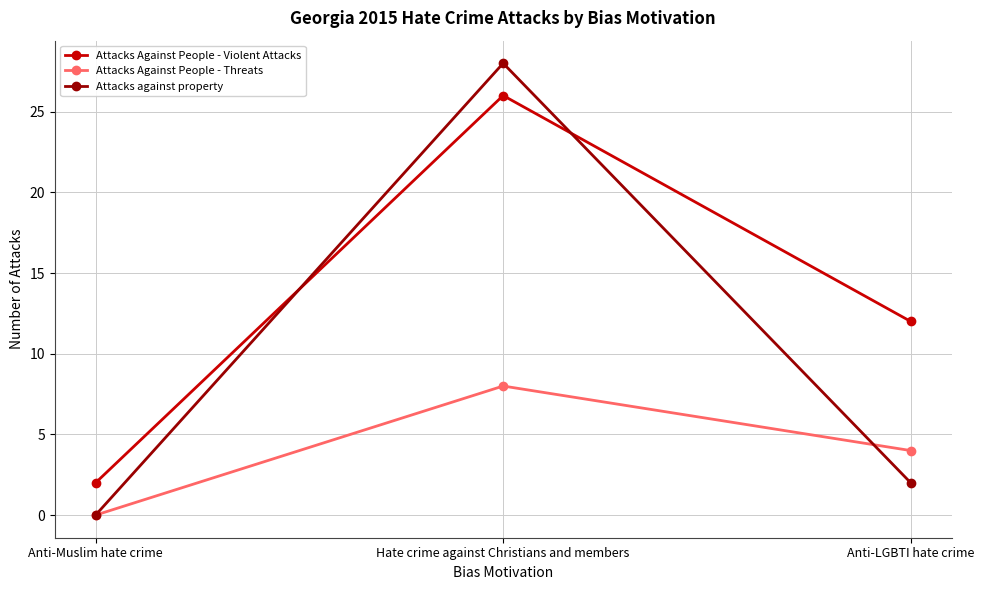

Reading left to right, transcribe all the data shown in this chart.

Attacks Against People - Violent Attacks: 2	26	12
Attacks Against People - Threats: 0	8	4
Attacks against property: 0	28	2